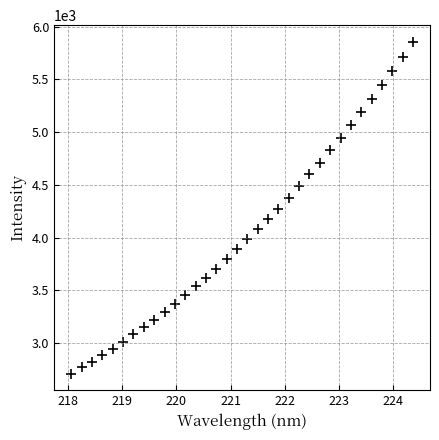

What is the range of Y values (max minus min)?

3145.2